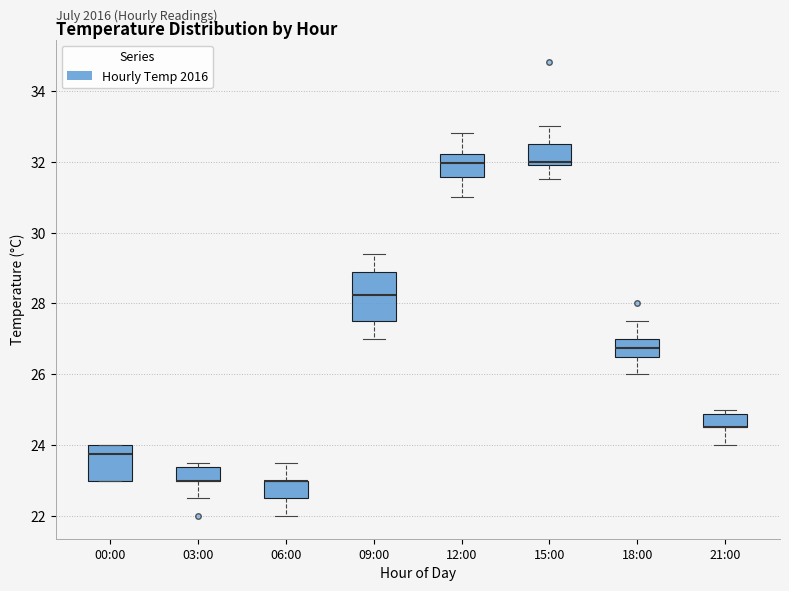

Reading left to right, read every box against the y-axis: the position of its median line, the range the box covers, and the ends of its whiskers. The values are not printed on the chart, so give them approximately, as read against the axis.

00:00: median 23.8, box 23.0 to 24.0, whiskers 23.0 to 24.0
03:00: median 23.0 (drawn on the box's lower edge), box 23.0 to 23.4, whiskers 22.6 to 23.6
06:00: median 23.0 (drawn on the box's upper edge), box 22.6 to 23.0, whiskers 22.0 to 23.6
09:00: median 28.2, box 27.6 to 28.8, whiskers 27.0 to 29.4
12:00: median 32.0, box 31.6 to 32.2, whiskers 31.0 to 32.8
15:00: median 32.0 (just above the box's lower edge), box 32.0 to 32.6, whiskers 31.6 to 33.0
18:00: median 26.8, box 26.6 to 27.0, whiskers 26.0 to 27.6
21:00: median 24.6 (drawn on the box's lower edge), box 24.6 to 24.8, whiskers 24.0 to 25.0